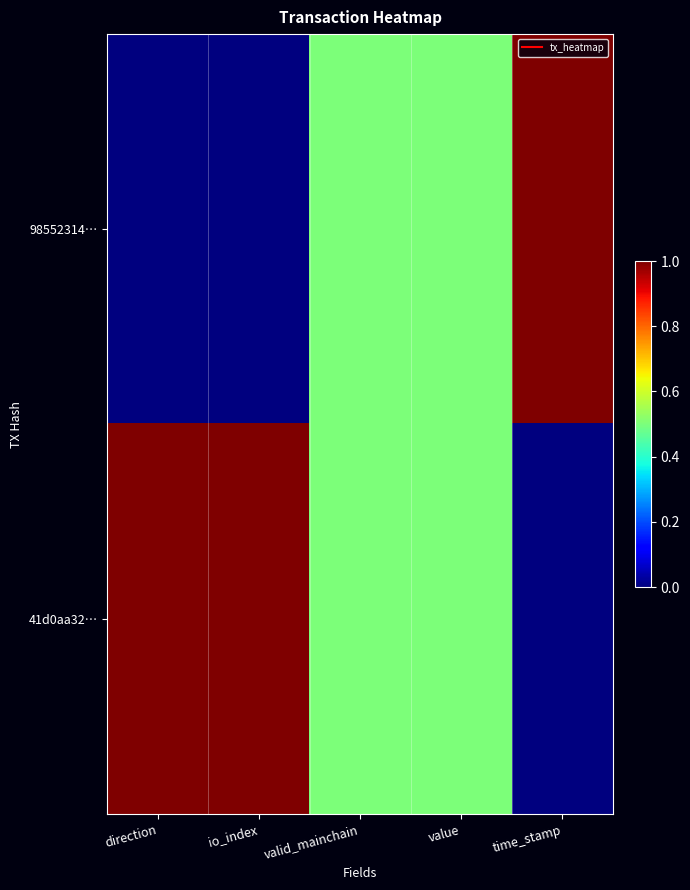

How many categories are shown in the chart?

5